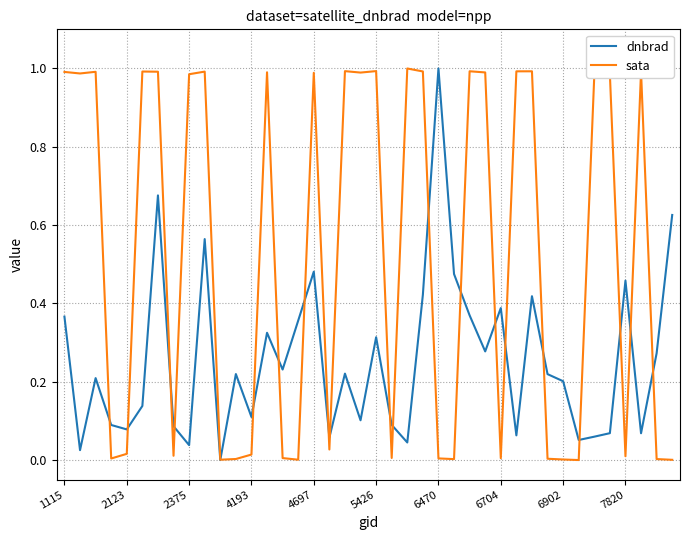

List the series in order of their overall mean, lowest first.

dnbrad, sata